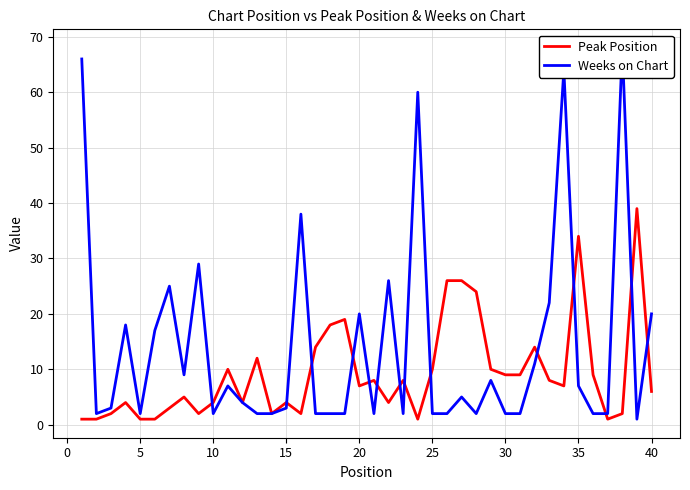

What is the minimum value shown in the chart?

1